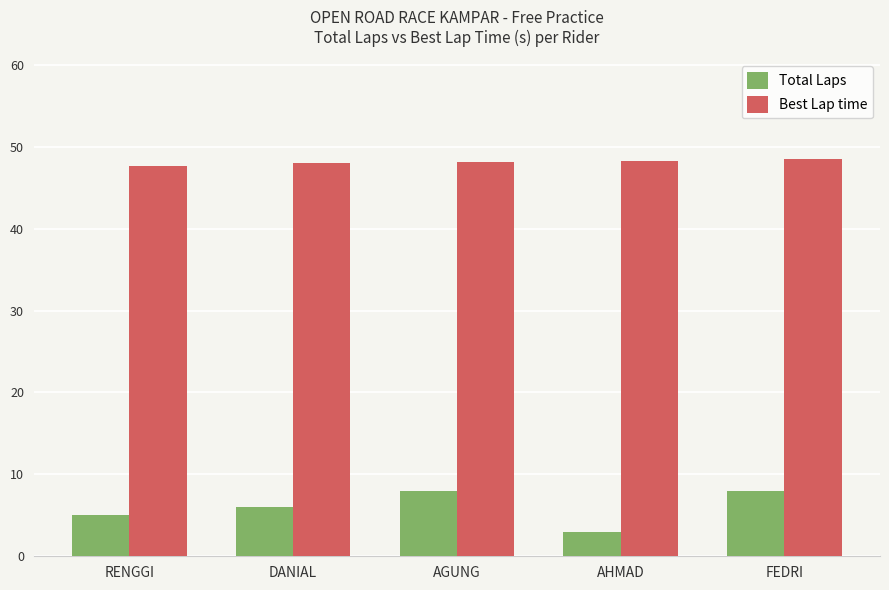

What is the maximum value shown in the chart?

48.5